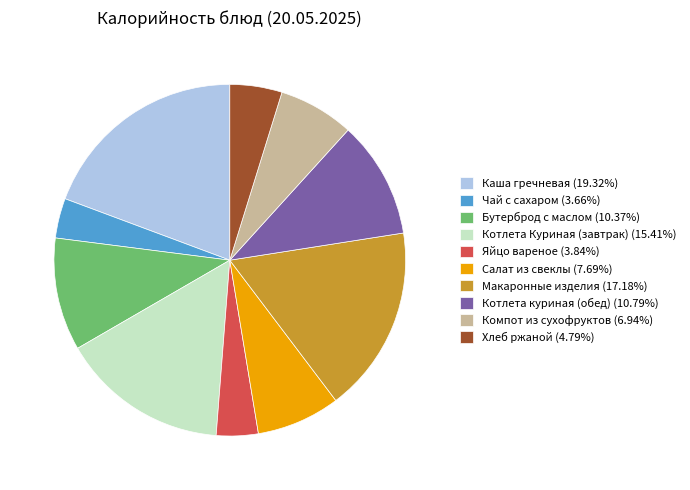

Is the sum of Салат из свеклы and Каша гречневая greater than half?

No